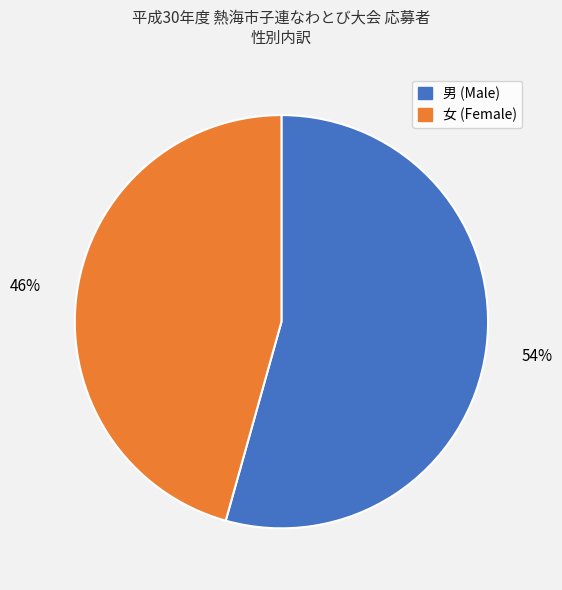

To the nearest percent, what is the combined percentage of 男 and 女?

100%